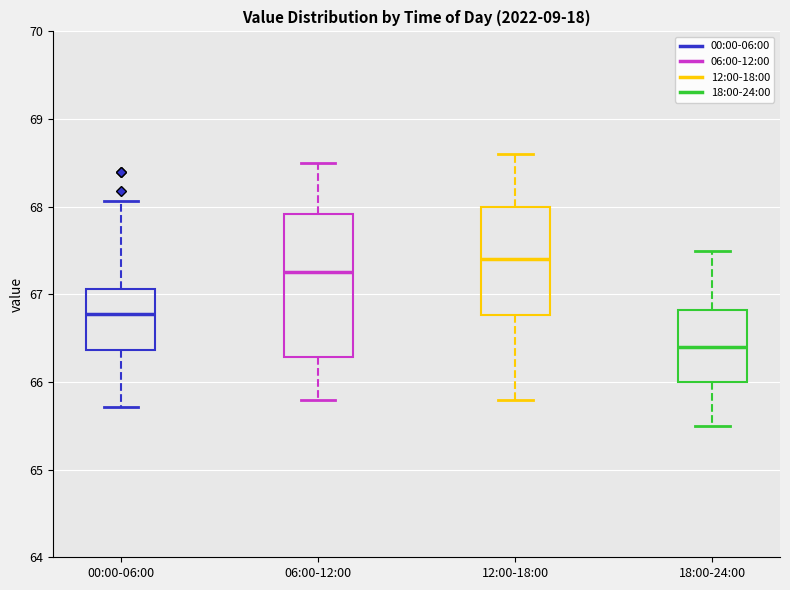

Reading left to right, read every box against the y-axis: the position of its median line, the range the box covers, and the ends of its whiskers. The values are not printed on the chart, so give them approximately, as read against the axis.

00:00-06:00: median 66.8, box 66.4 to 67.1, whiskers 65.7 to 68.1
06:00-12:00: median 67.3, box 66.3 to 67.9, whiskers 65.8 to 68.5
12:00-18:00: median 67.4, box 66.8 to 68.0, whiskers 65.8 to 68.6
18:00-24:00: median 66.4, box 66.0 to 66.8, whiskers 65.5 to 67.5